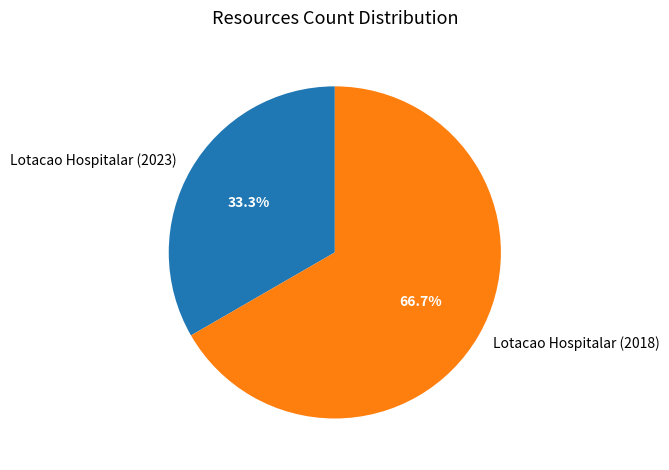

True or false: Lotacao Hospitalar (2018) accounts for 67% of the total.

True